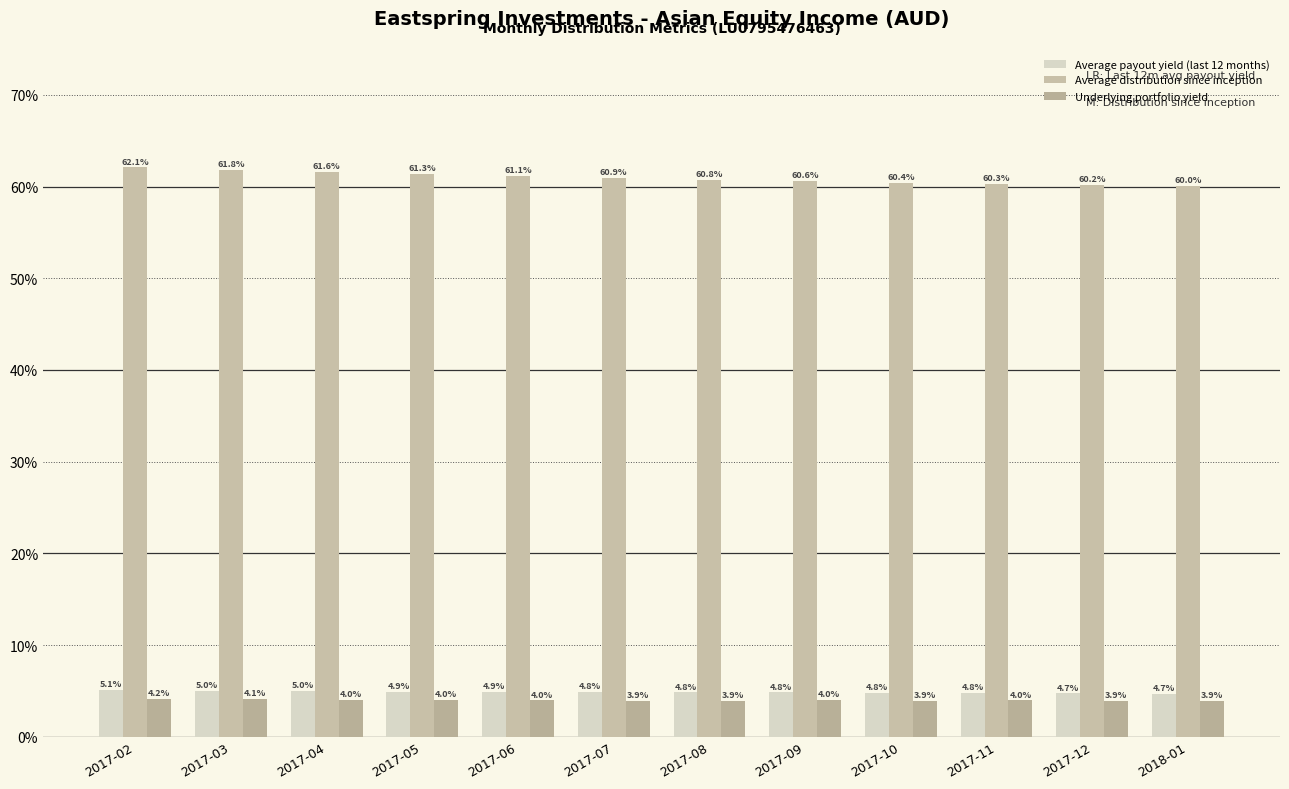

Does the chart contain any negative values?

No